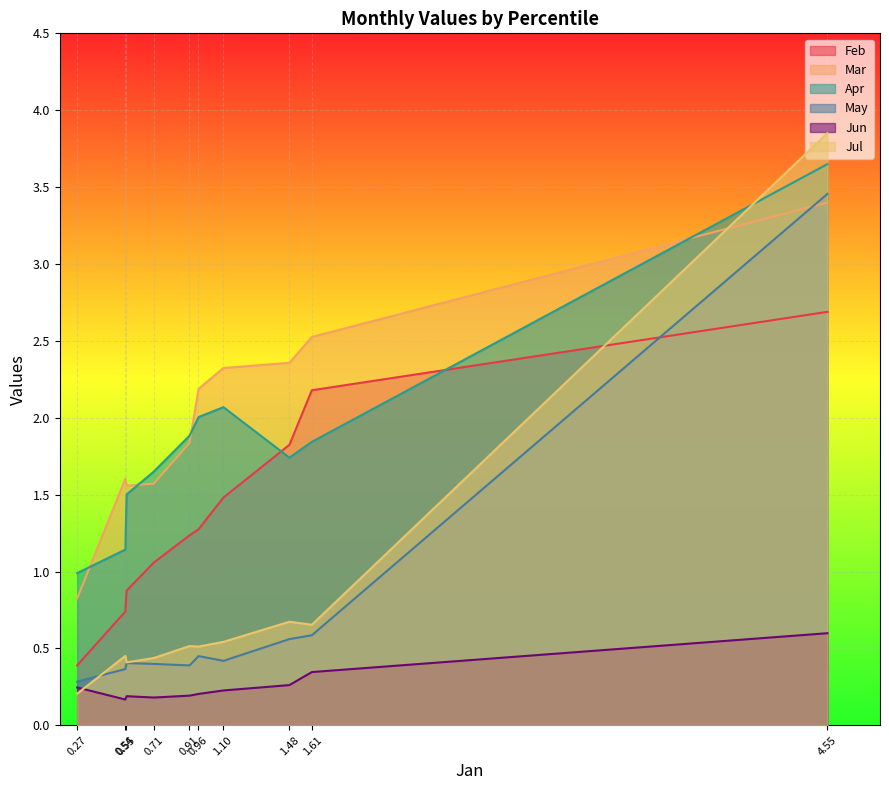

What are all the series names shown in the legend?

Feb, Mar, Apr, May, Jun, Jul